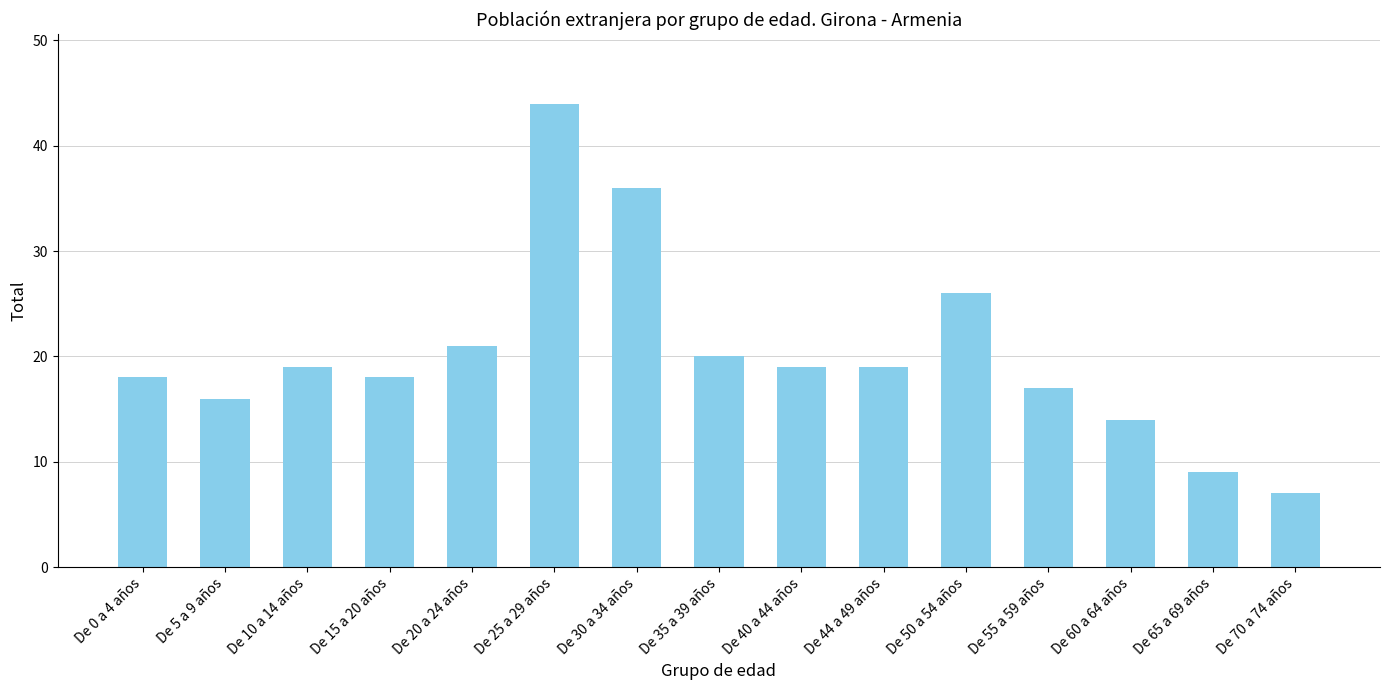

What is the change in value from De 50 a 54 años to De 70 a 74 años?

-19